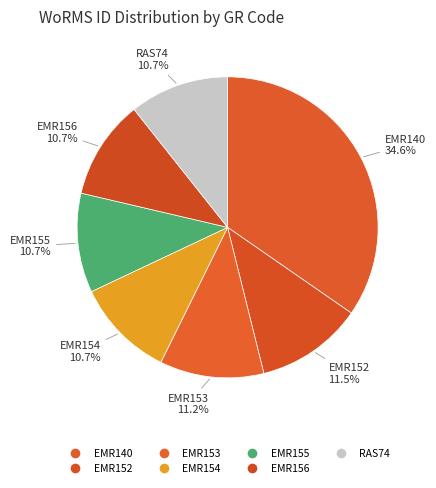

Does any single category account for the majority?

No